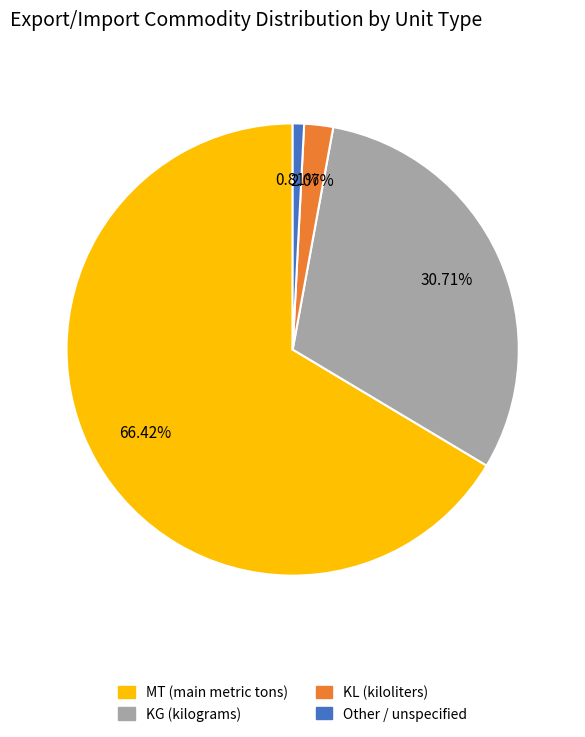

How many segments does this pie chart have?

4